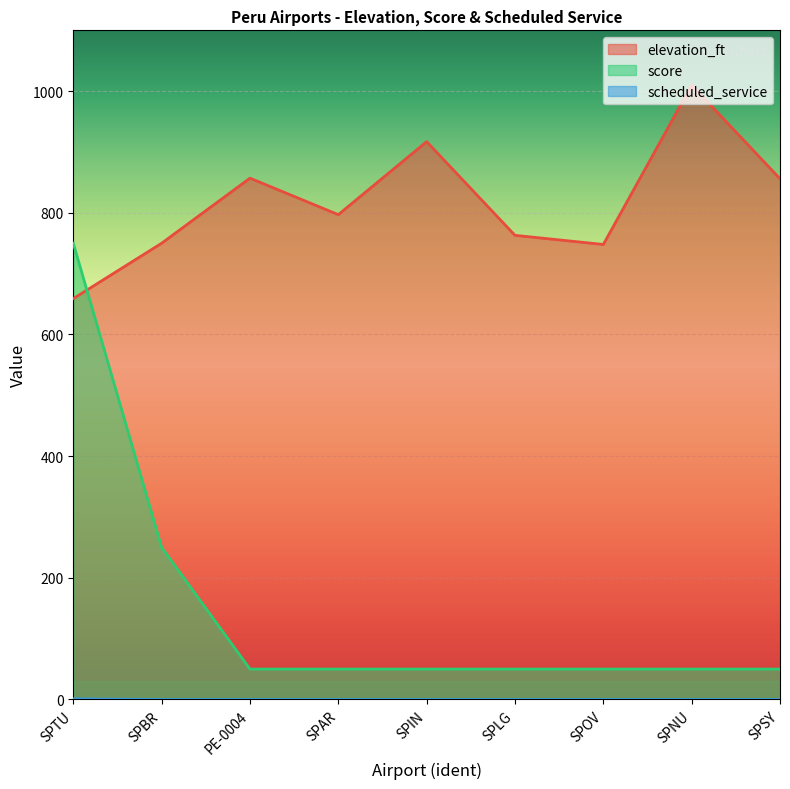

What is the difference between the highest and lowest values at SPIN?

917